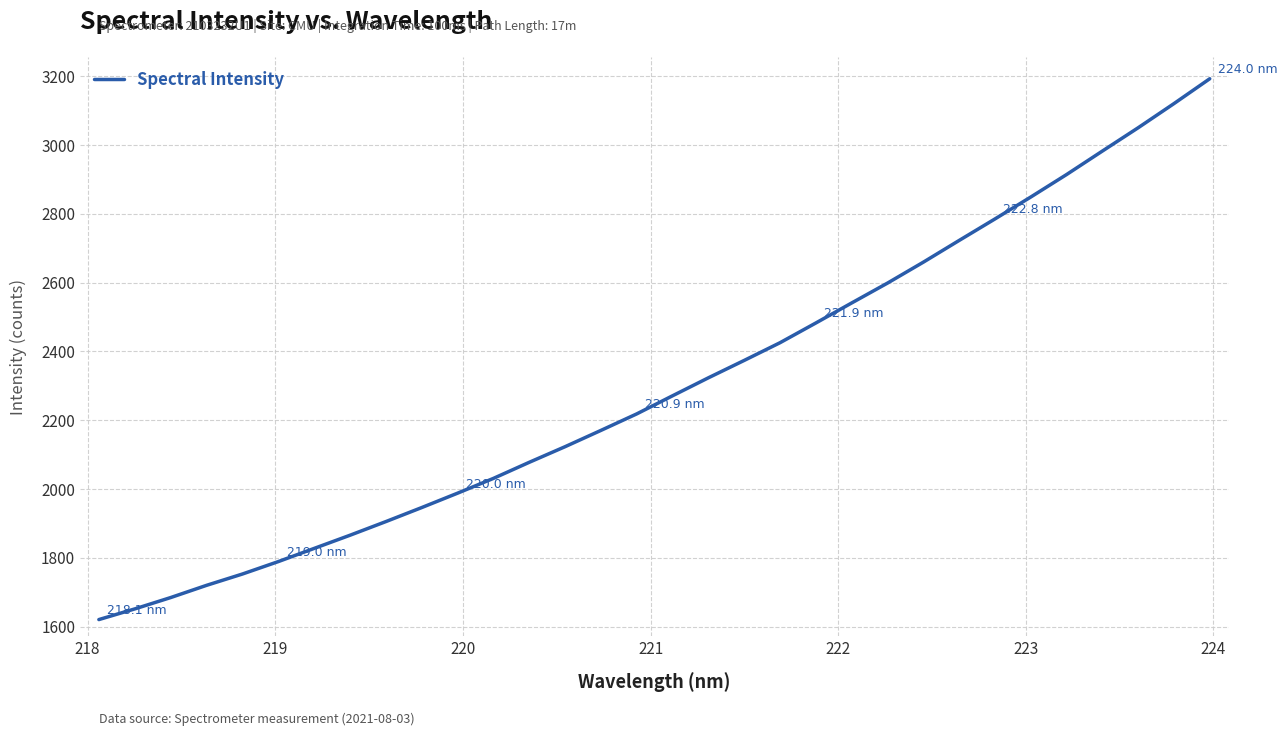

True or false: there are more than 0 points higher than both neighbors.

False